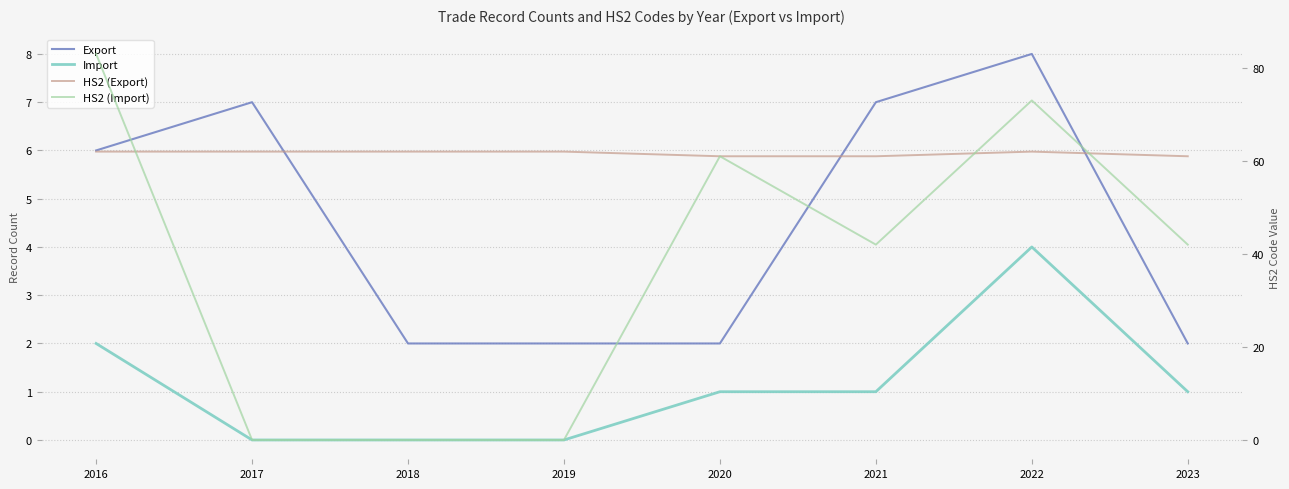

At how many categories does at least one series exceed 81?

1